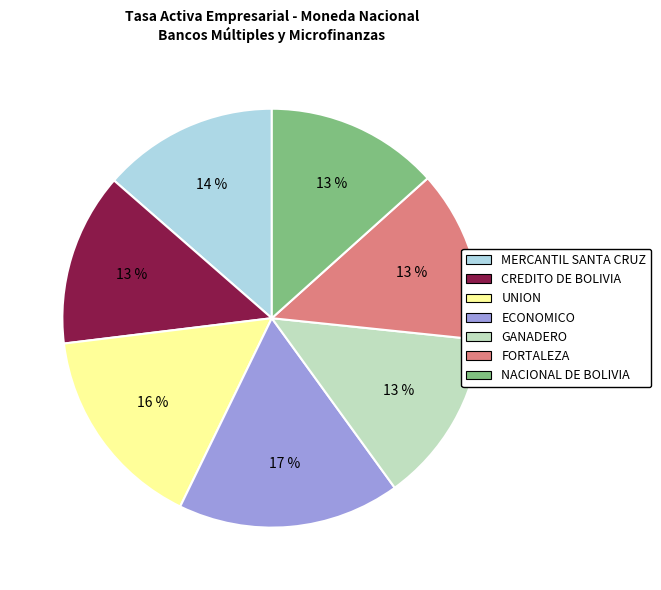

Which category has the biggest portion of the pie?

ECONOMICO